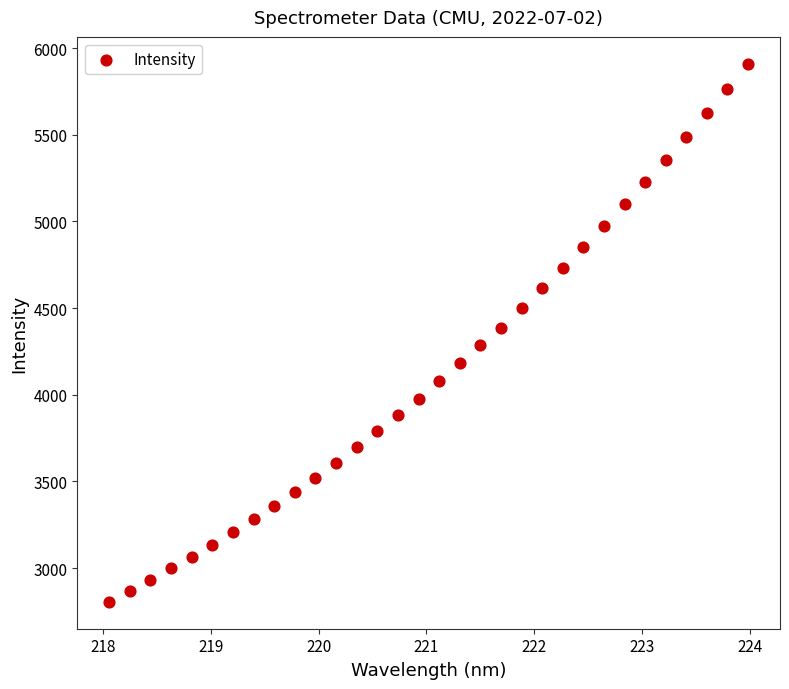

What is the range of Y values (max minus min)?

3104.0